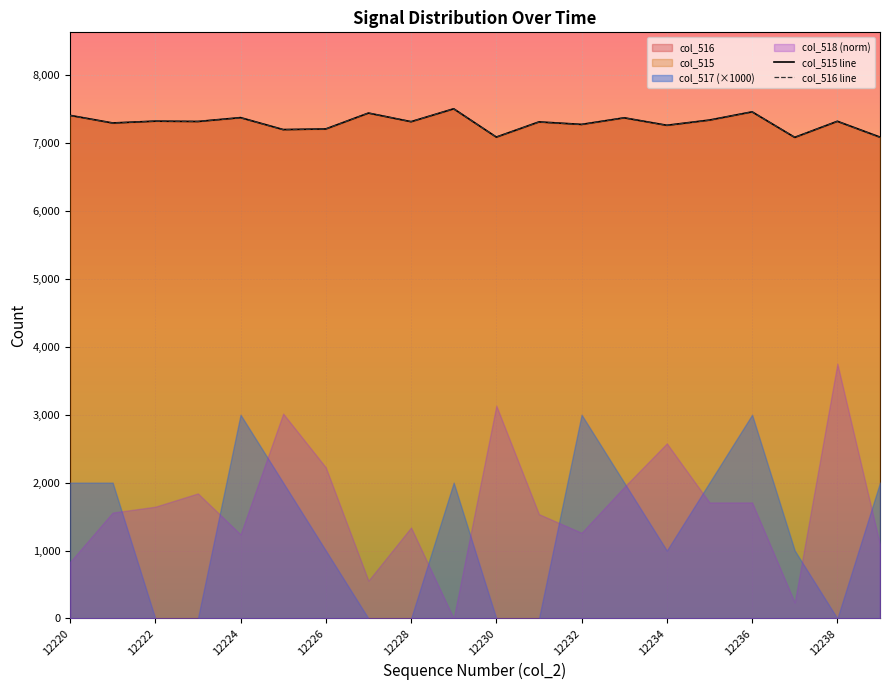

True or false: col_515 line has more than 2 points higher than both neighbors.

True